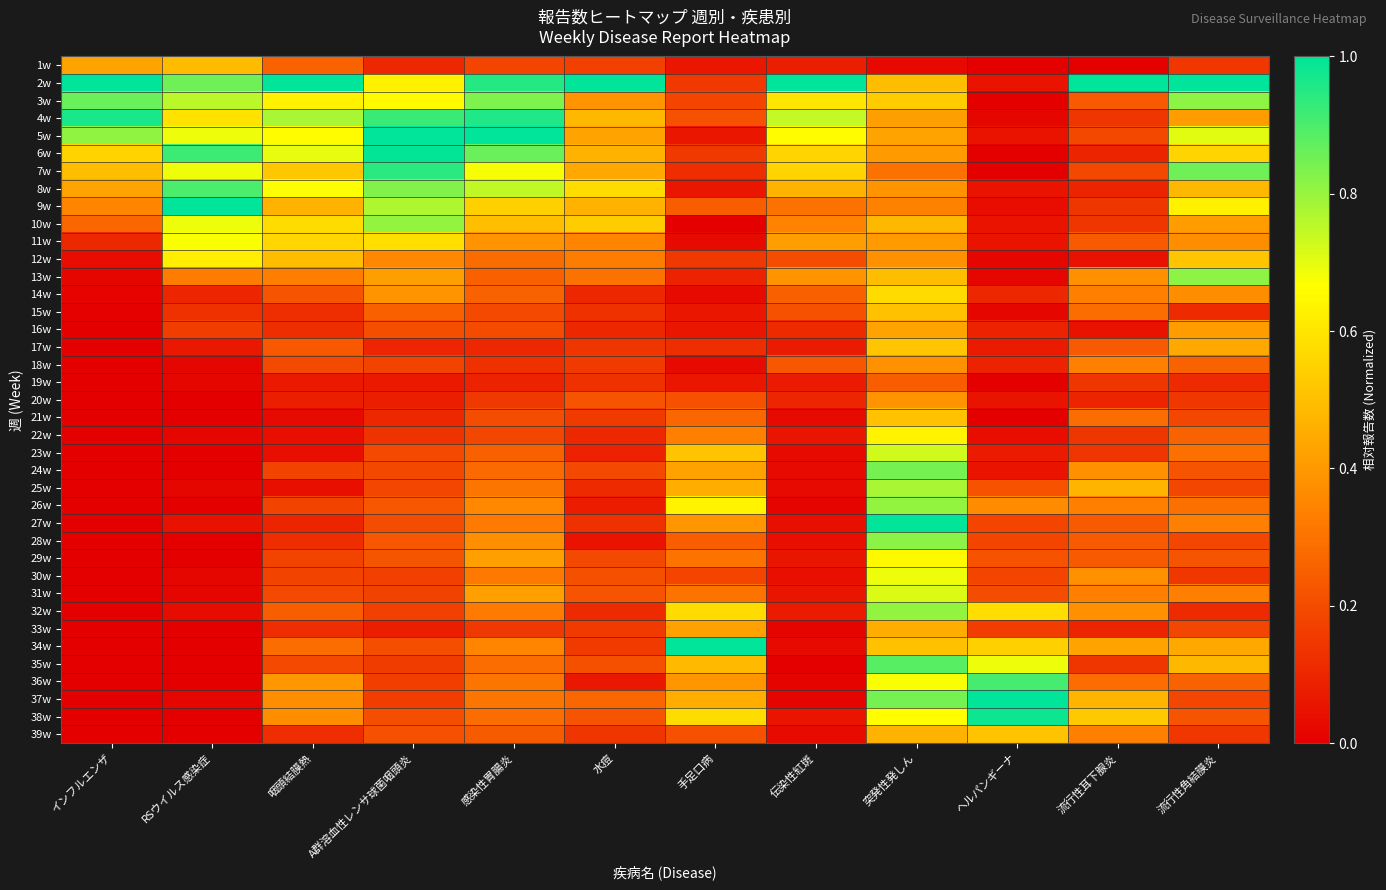

At which category is the sum across all series the highest?

突発性発しん